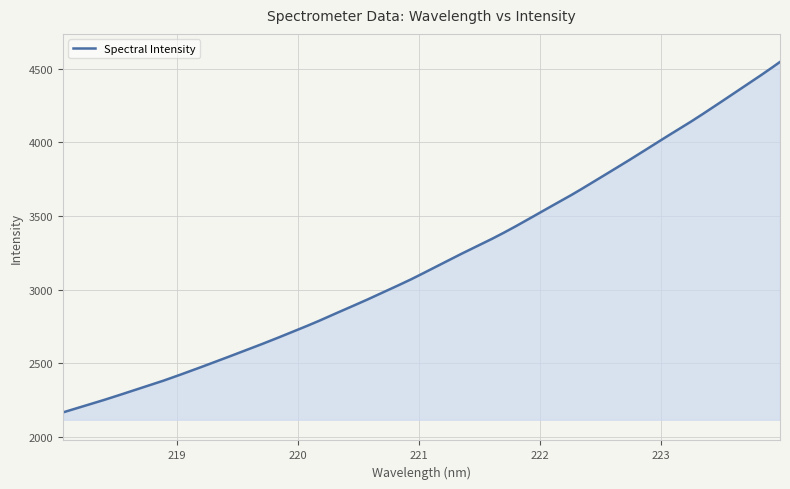

What is the smallest value displayed?

2164.7